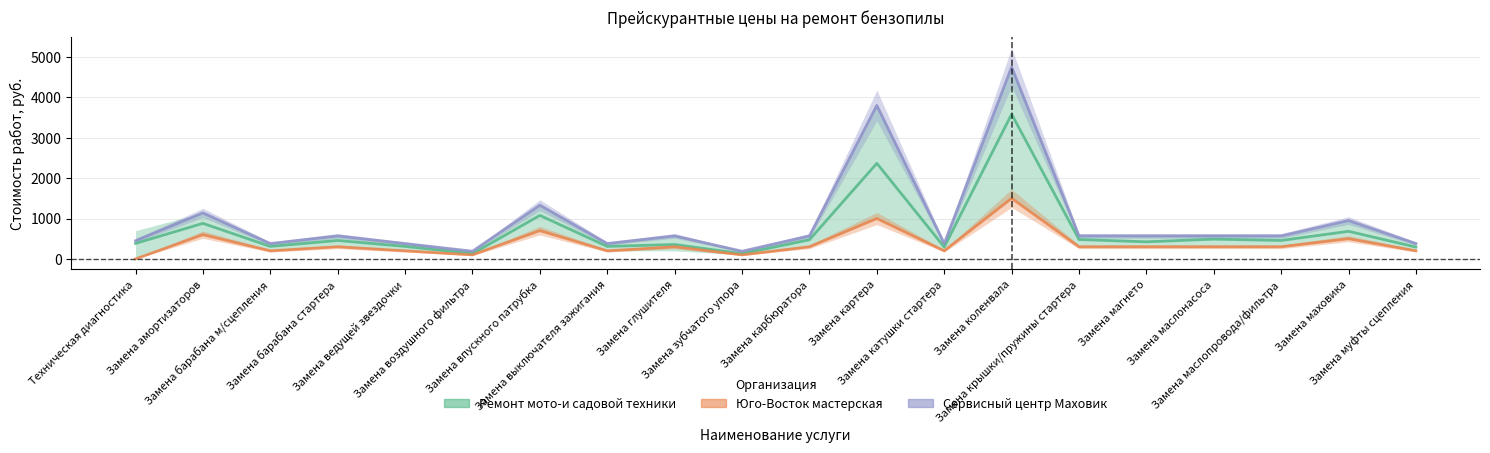

What is the sum of the Сервисный центр Маховик values at Замена барабана м/сцепления and Замена катушки стартера?

760.0